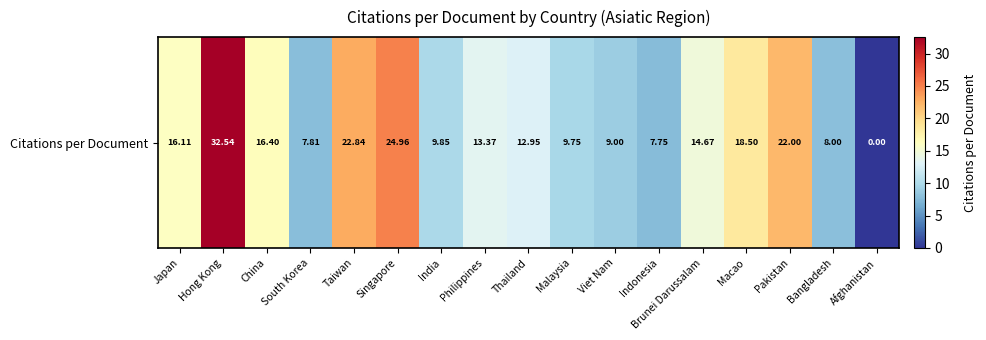

What is the average value?

14.5